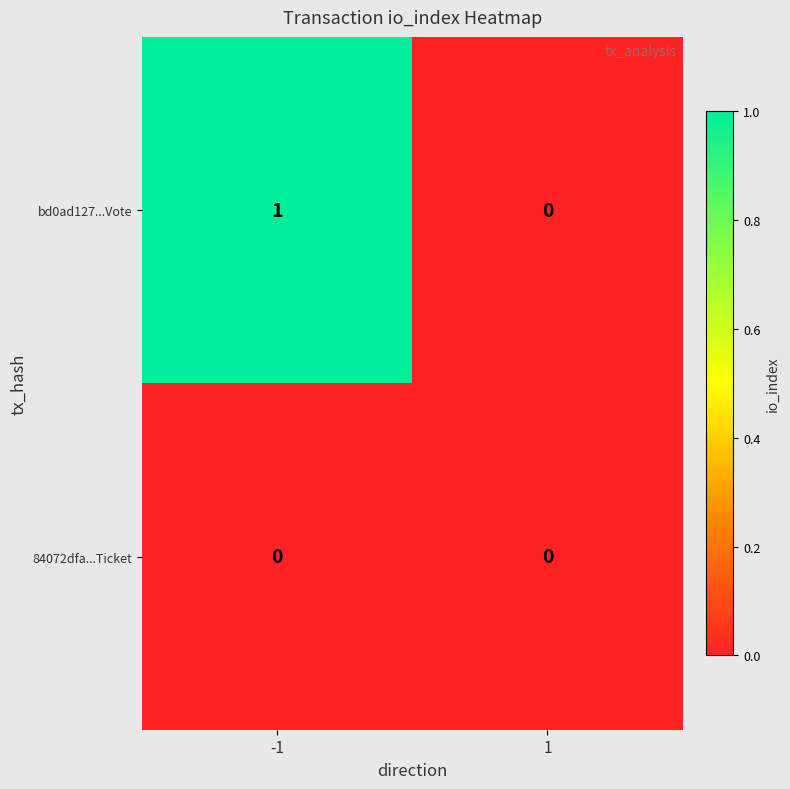

Which category has the highest value across all series?

-1